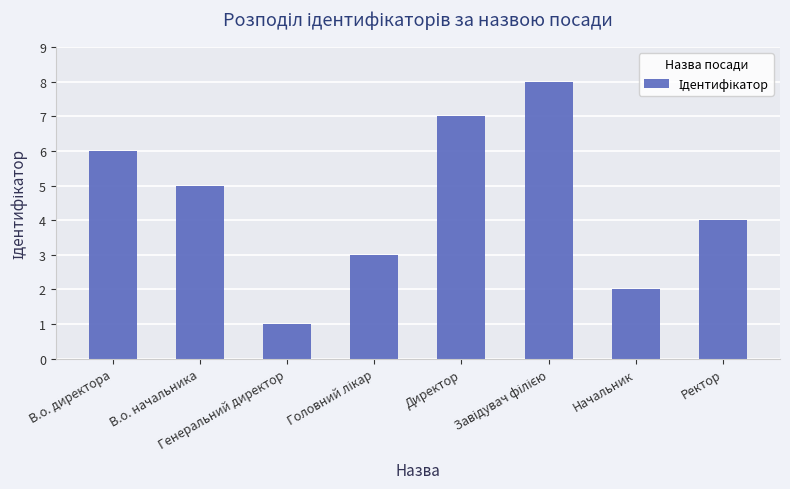

What is the difference between the maximum and minimum values?

7